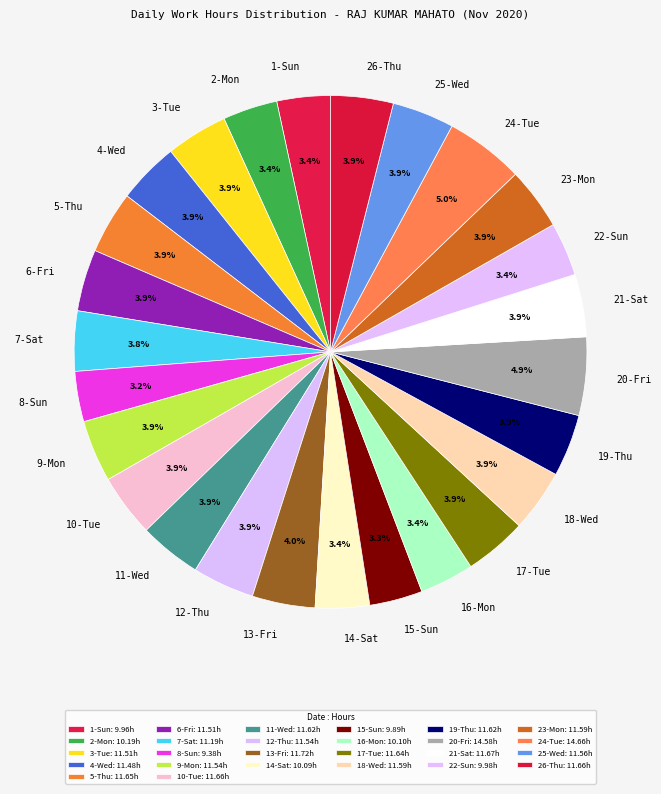

Does 22-Sun account for over 50% of the chart?

No